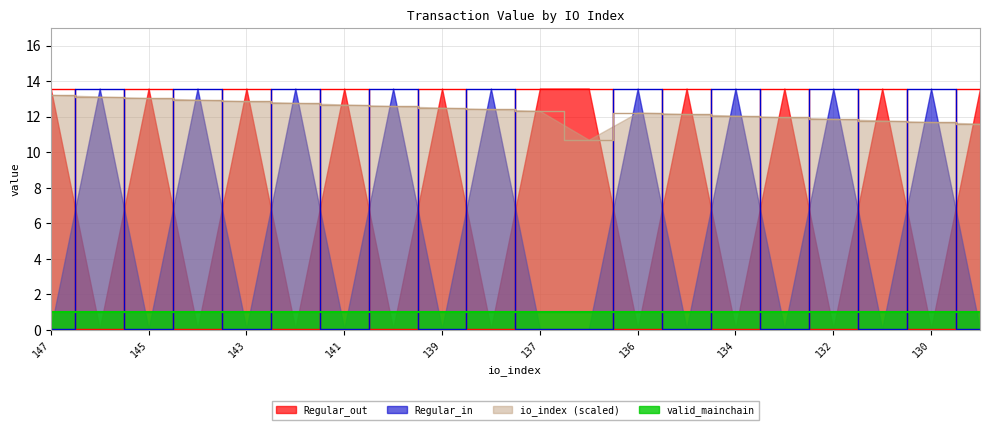

Reading right to left, transcribe all the data shown in this chart.

Regular_out: 13.6	0.1	13.6	0.1	13.6	0.1	13.6	0.1	13.6	13.6	0.1	13.6	0.1	13.6	0.1	13.6	0.1	13.6	0.1	13.6
Regular_in: 0.1	13.6	0.1	13.6	0.1	13.6	0.1	13.6	0.1	0.1	13.6	0.1	13.6	0.1	13.6	0.1	13.6	0.1	13.6	0.1
io_index: 11.6	11.7	11.8	11.9	12.0	12.1	12.2	12.2	10.7	12.3	12.4	12.5	12.6	12.7	12.8	12.9	13.0	13.0	13.1	13.2